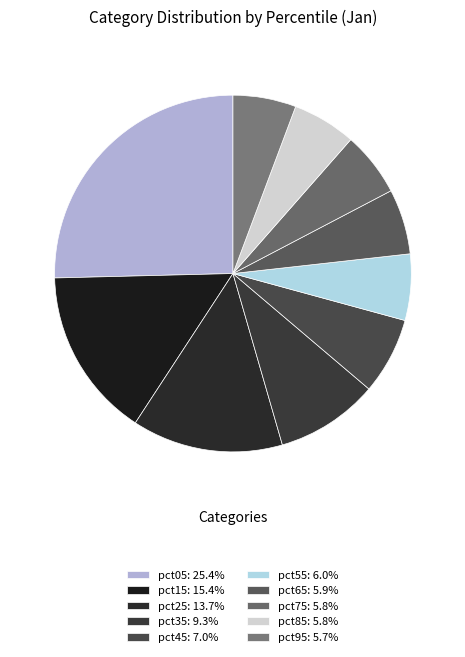

To the nearest percent, what portion does pct75 represent?

6%